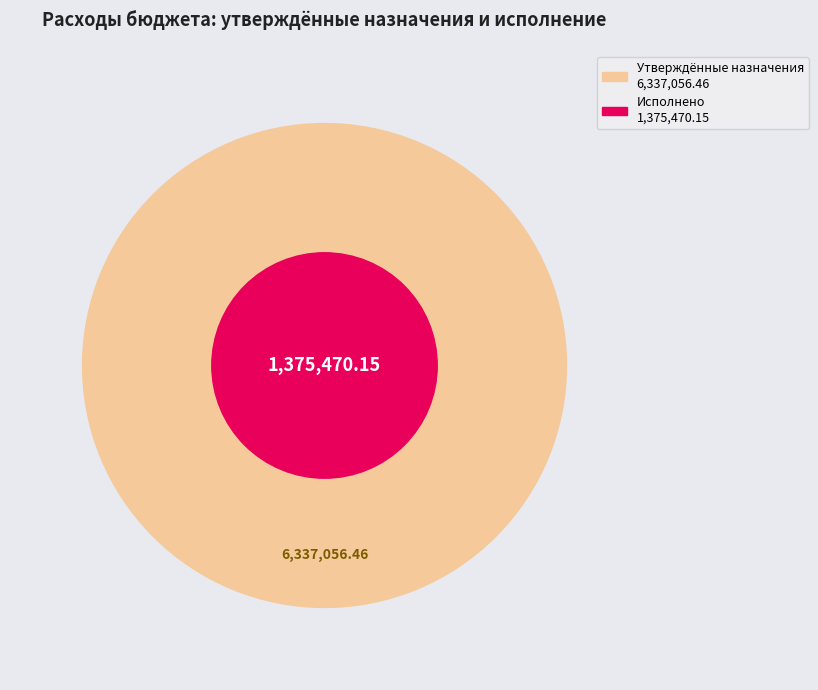

Is there any slice that represents more than half of the pie?

No